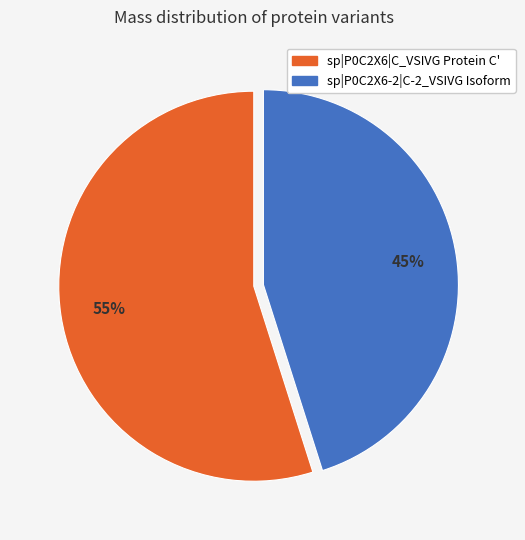

Count the number of slices in the pie.

2